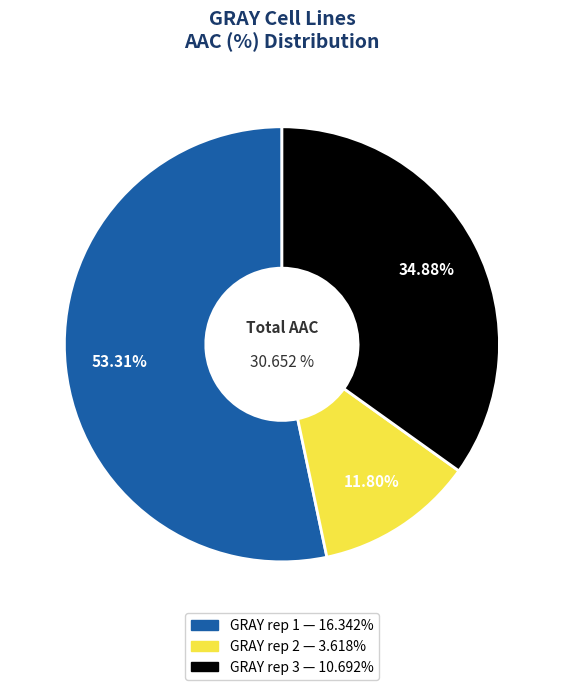

Does GRAY rep 2 represent more than half of the total?

No